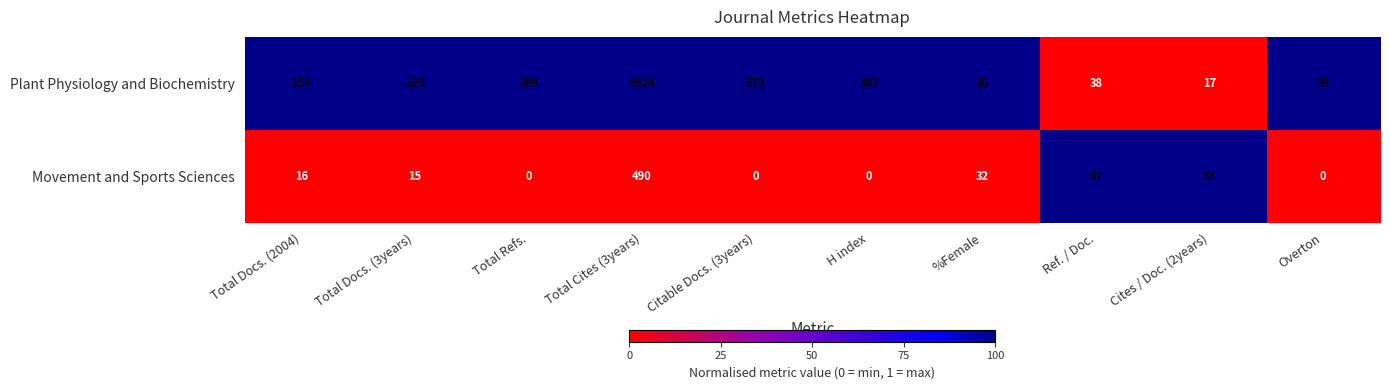

At which category is the sum across all series the highest?

Total Cites (3years)